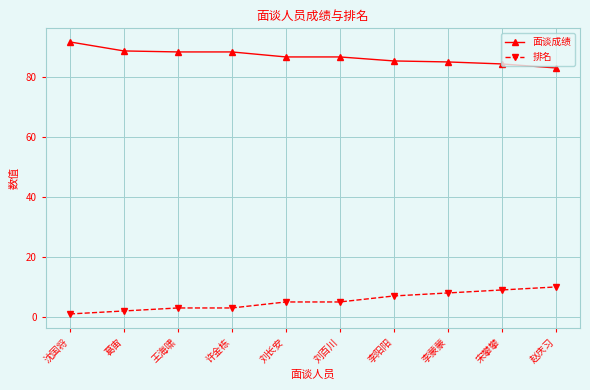

Is it true that 面谈成绩 equals 29.7 at 刘百川?

False